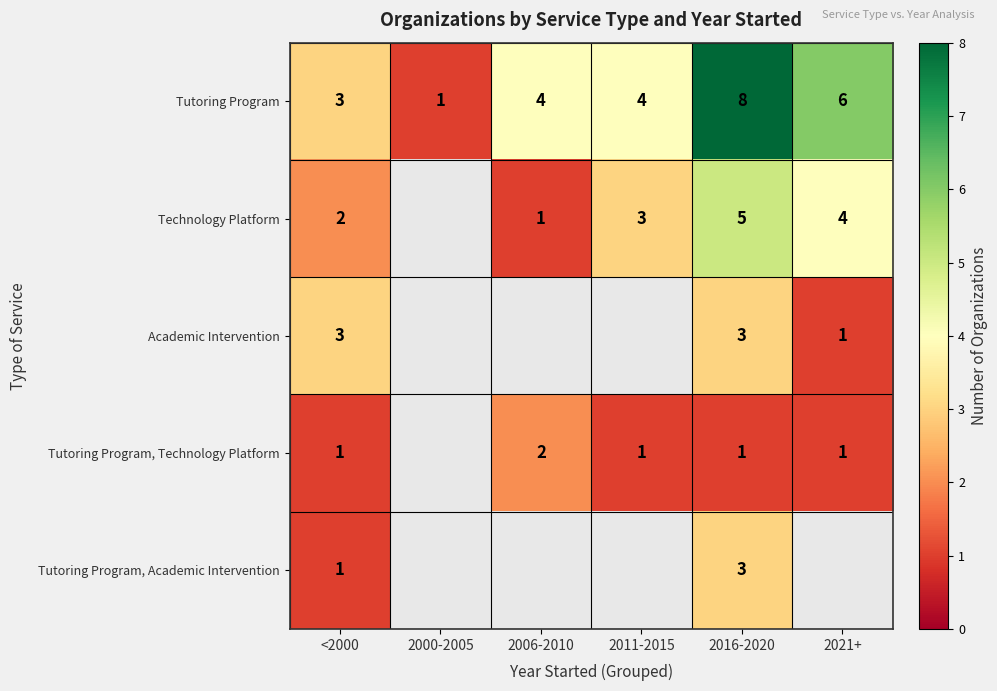

What is the spread (max minus min) of values at 2016-2020?

7